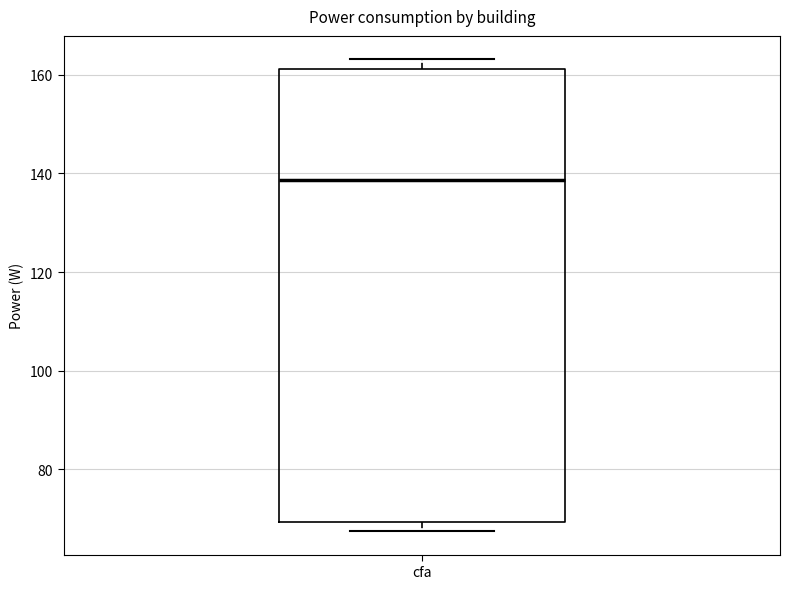

Read this box plot against the y-axis: the position of the median line, the range covered by the box, and the ends of both whiskers. The values are not printed on the chart, so give them approximately, as read against the axis.

median 138, box 70 to 162, whiskers 68 to 164